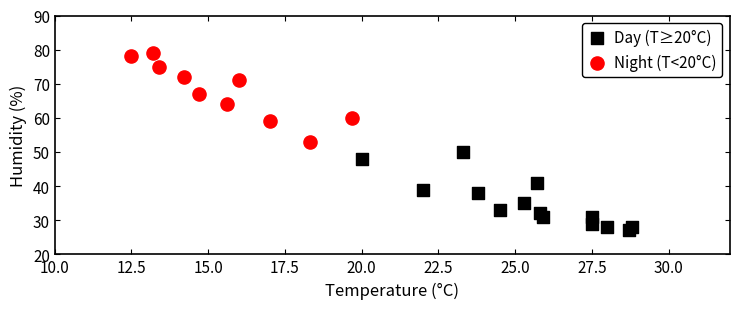

Which series reaches the minimum Y coordinate?

Day (T≥20°C)